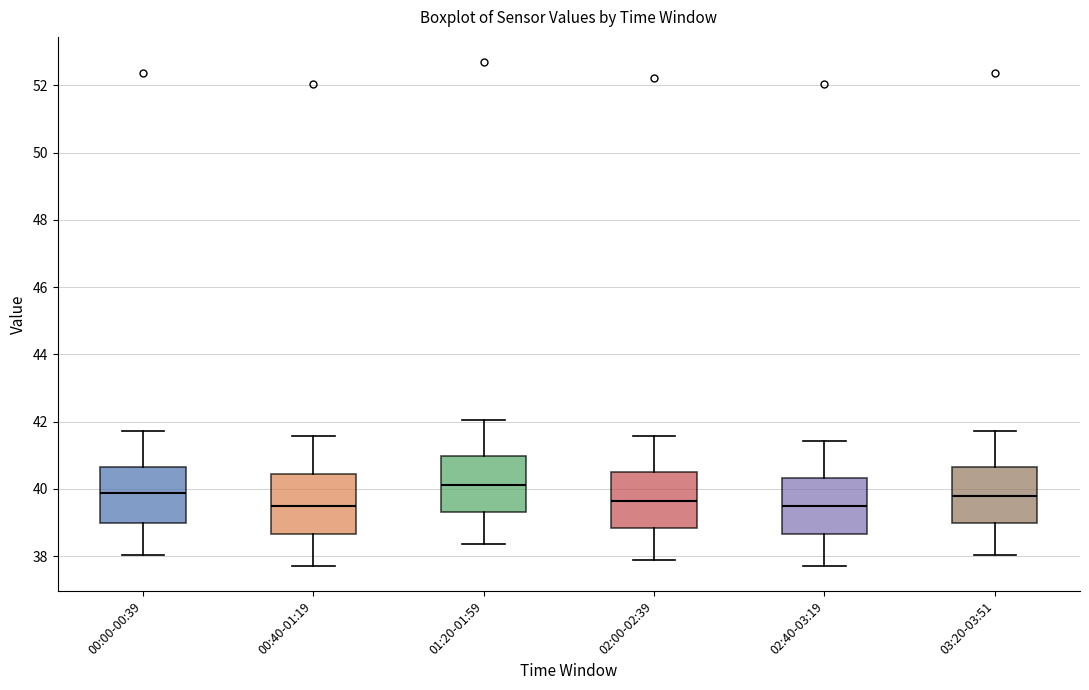

Which box has the highest median line?

01:20-01:59